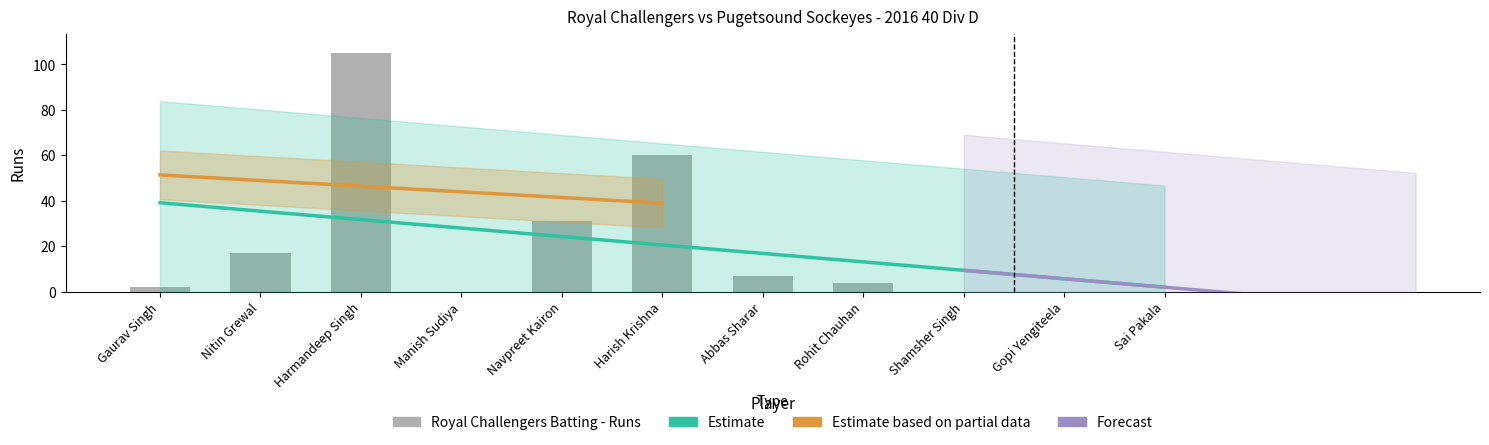

What position from the right is Harmandeep Singh?

9